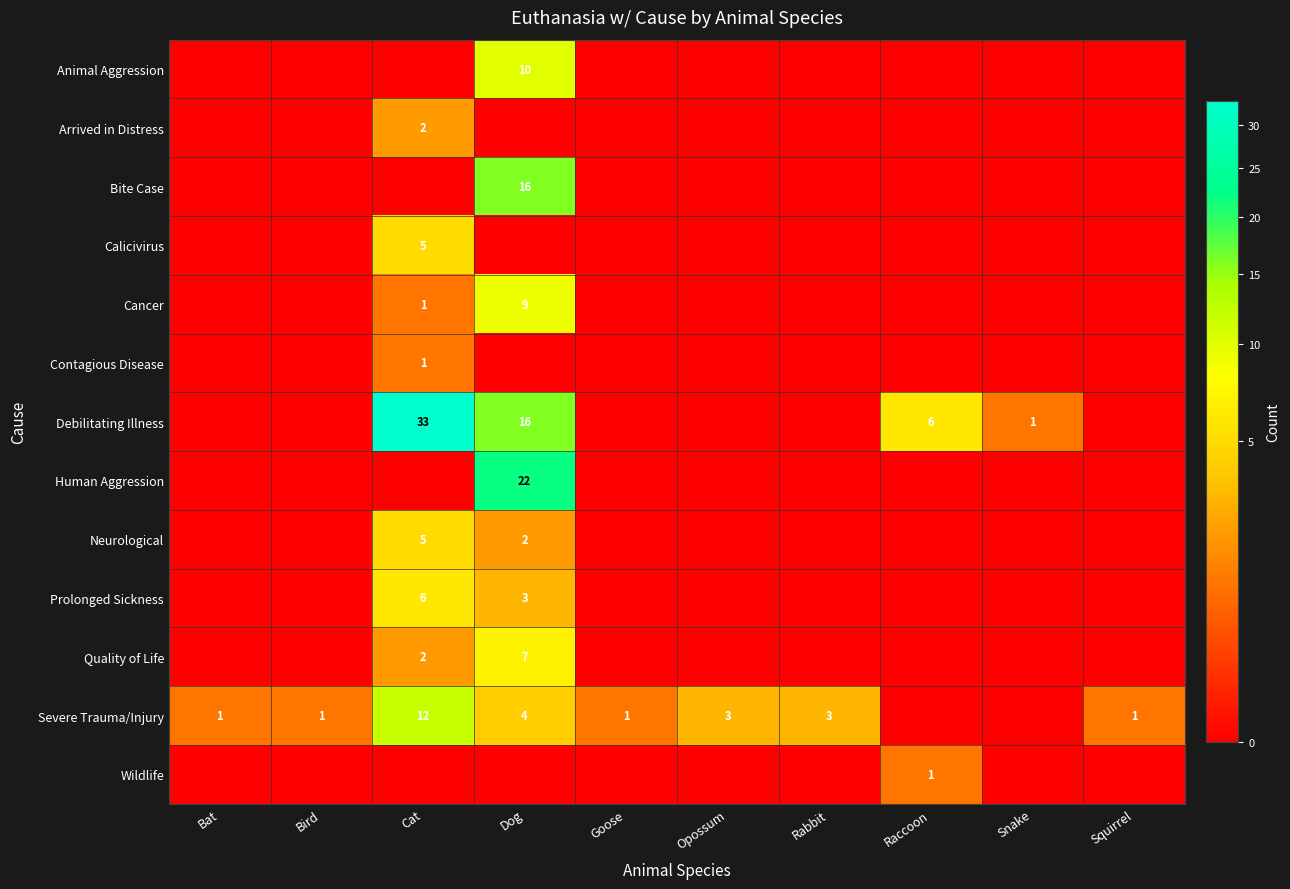

The Neurological series shows 2 at Cat. True or false?

False